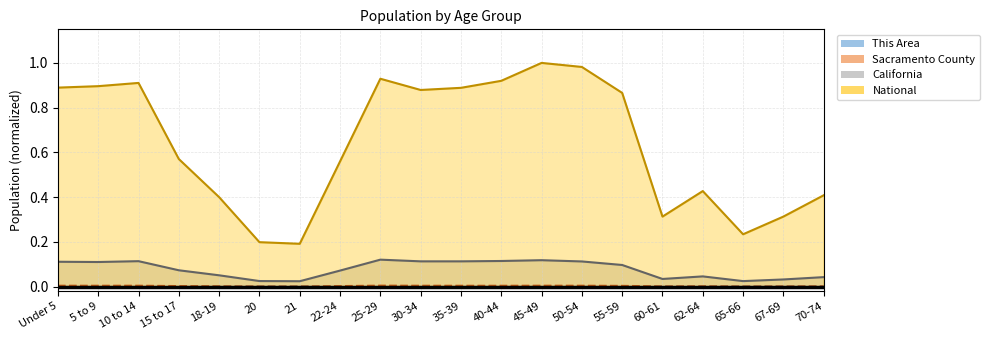

Rank the categories by National (line) value from lowest to highest.

21, 20, 65-66, 60-61, 67-69, 18-19, 70-74, 62-64, 22-24, 15 to 17, 55-59, 30-34, 35-39, Under 5, 5 to 9, 10 to 14, 40-44, 25-29, 50-54, 45-49